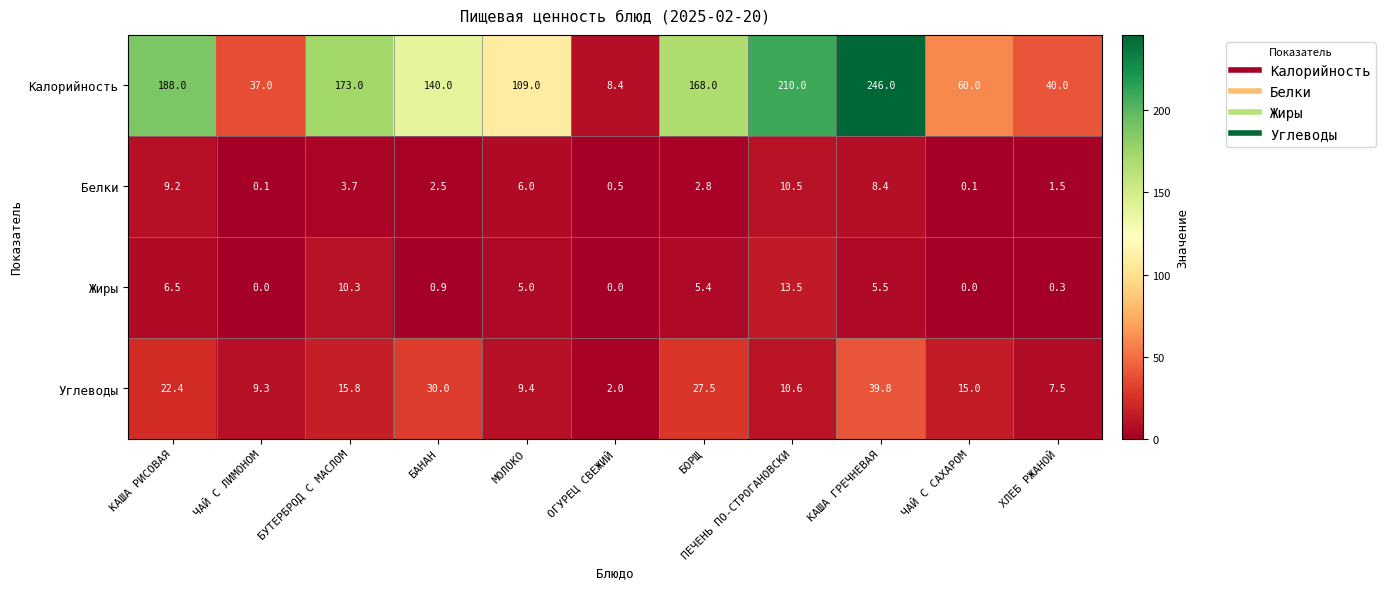

Between ПЕЧЕНЬ ПО-СТРОГАНОВСКИ and ЧАЙ С САХАРОМ, which series saw the biggest shift?

Калорийность